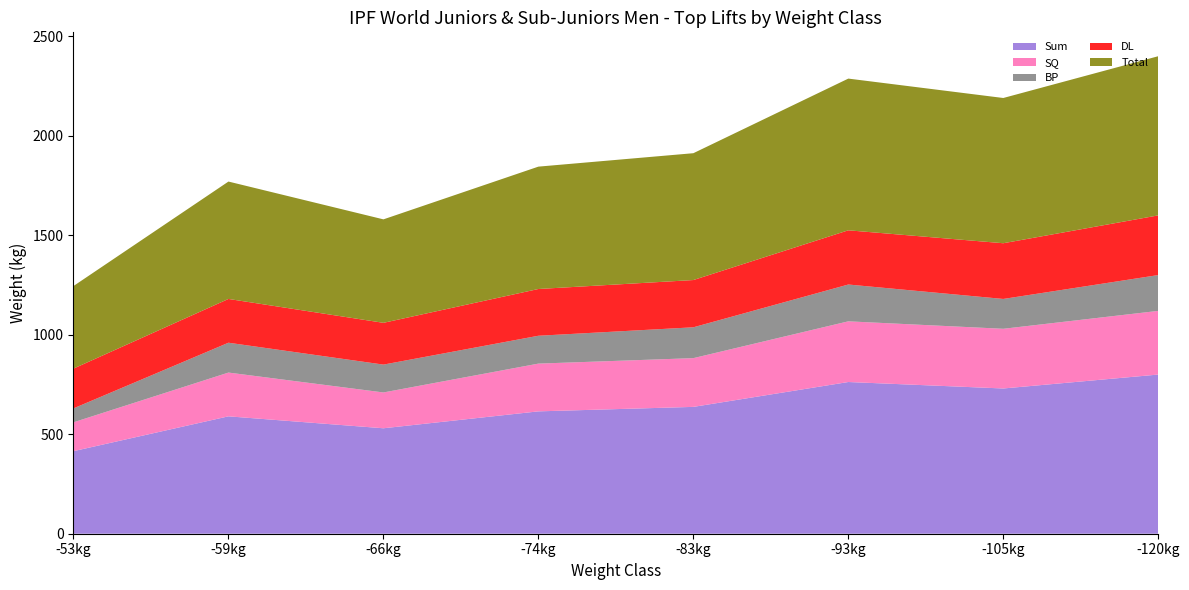

Reading right to left, list all the values displayed in this chart.

Sum: 800.0	730.0	762.5	637.5	615.0	530.0	590.0	415.0
SQ: 320.0	300.0	305.0	245.0	240.0	180.0	220.0	145.0
BP: 180.0	150.0	185.0	155.0	140.0	140.0	150.0	70.0
DL: 300.0	280.0	272.5	237.5	235.0	210.0	220.0	200.0
Total: 800.0	730.0	762.5	637.5	615.0	520.0	590.0	415.0